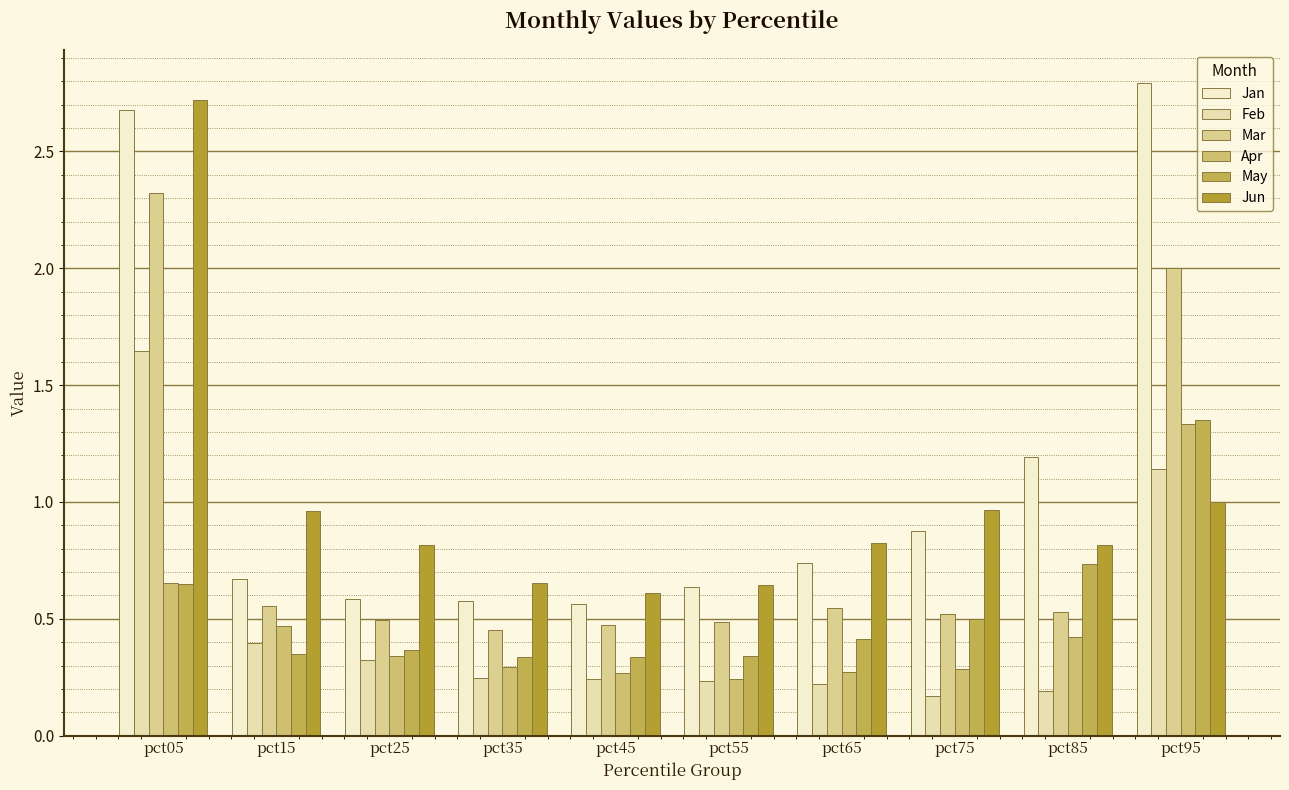

What is the value of the Mar bar at the 8th from the left?

0.5